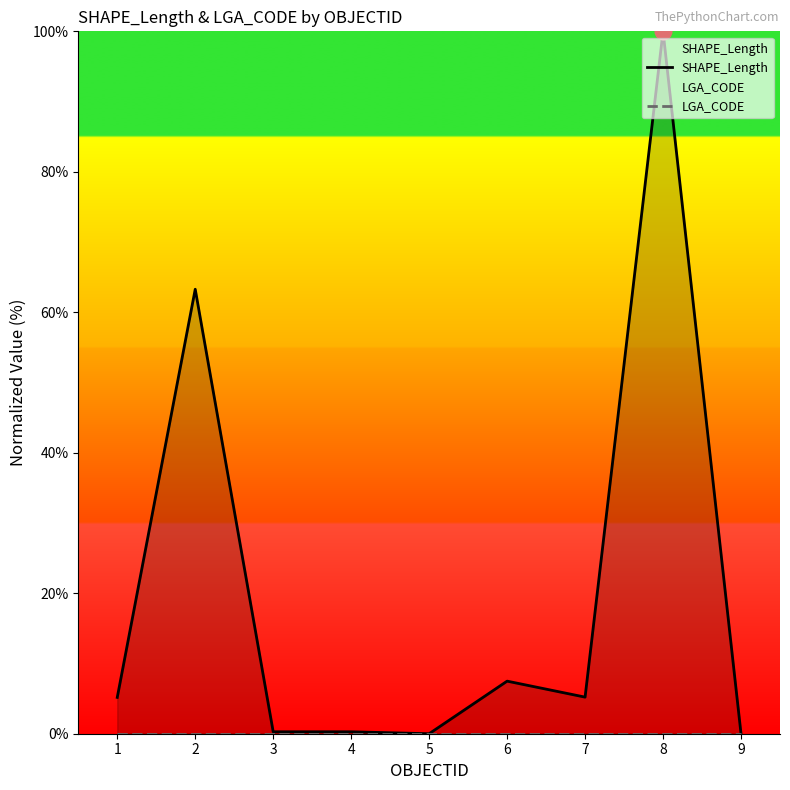

Which category has the highest value in the LGA_CODE series?

1